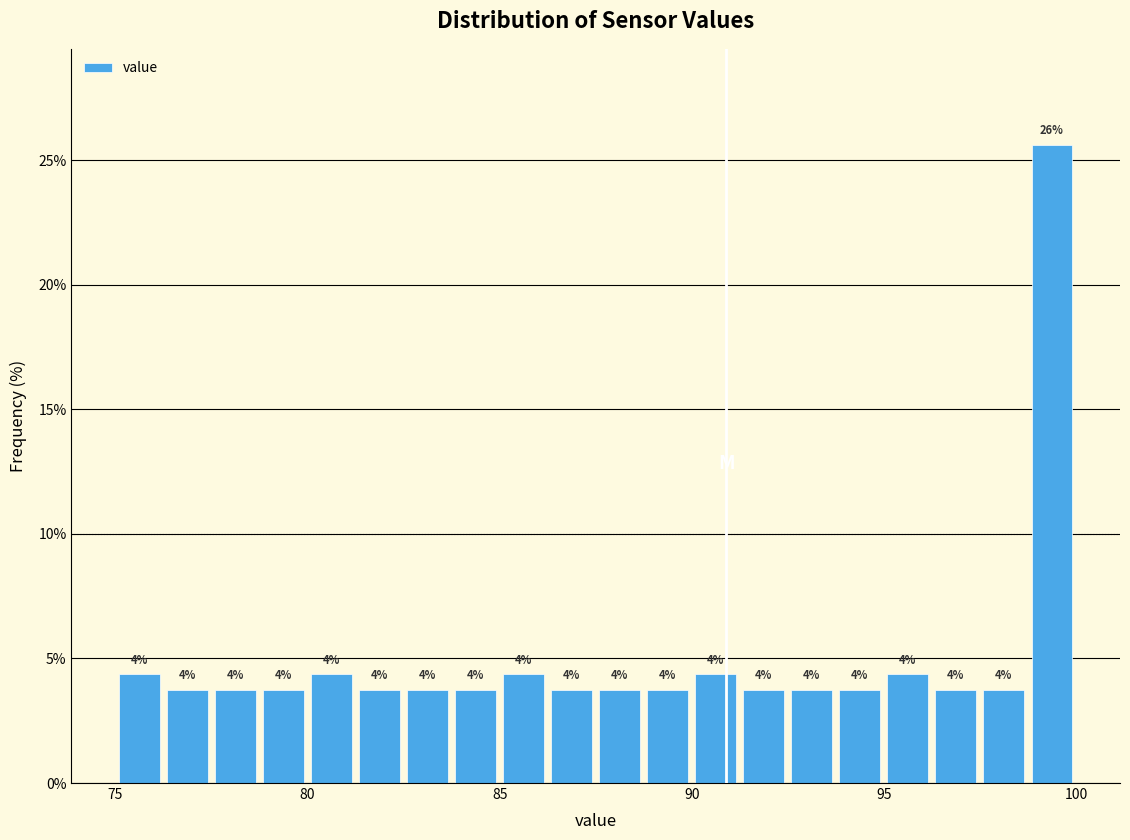

Around what value on the x-axis is the tallest bar? Give the approximate position of its centre, as read against the axis.

99.5